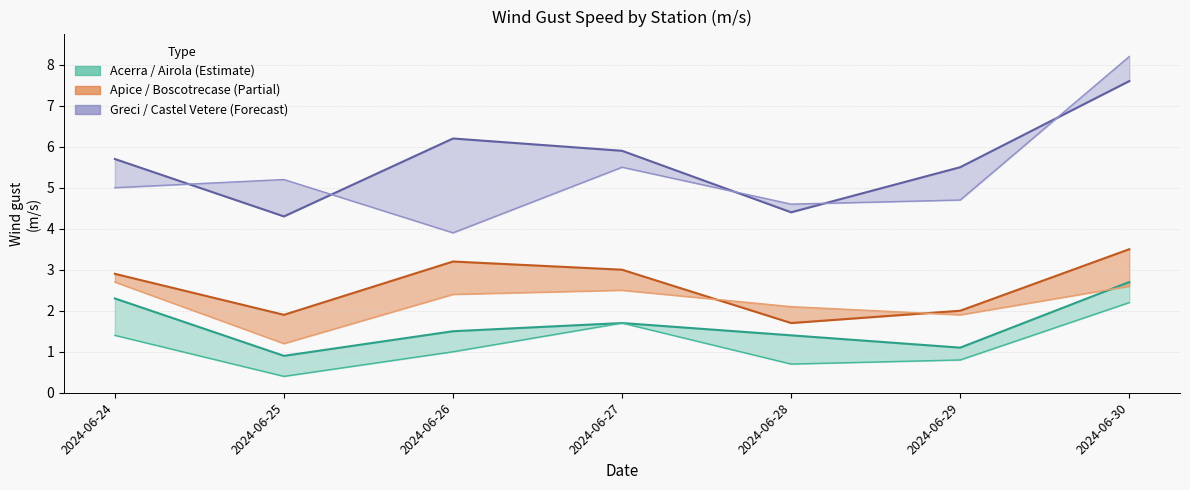

Which series has the widest spread of values?

Castel Vetere V.F. 769